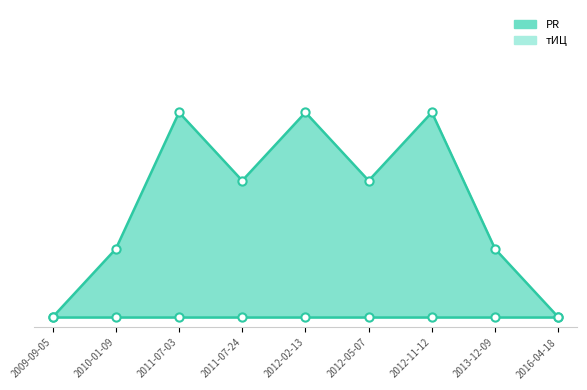

What is the ratio of the value at 2013-12-09 to the value at 2011-07-24?

0.5